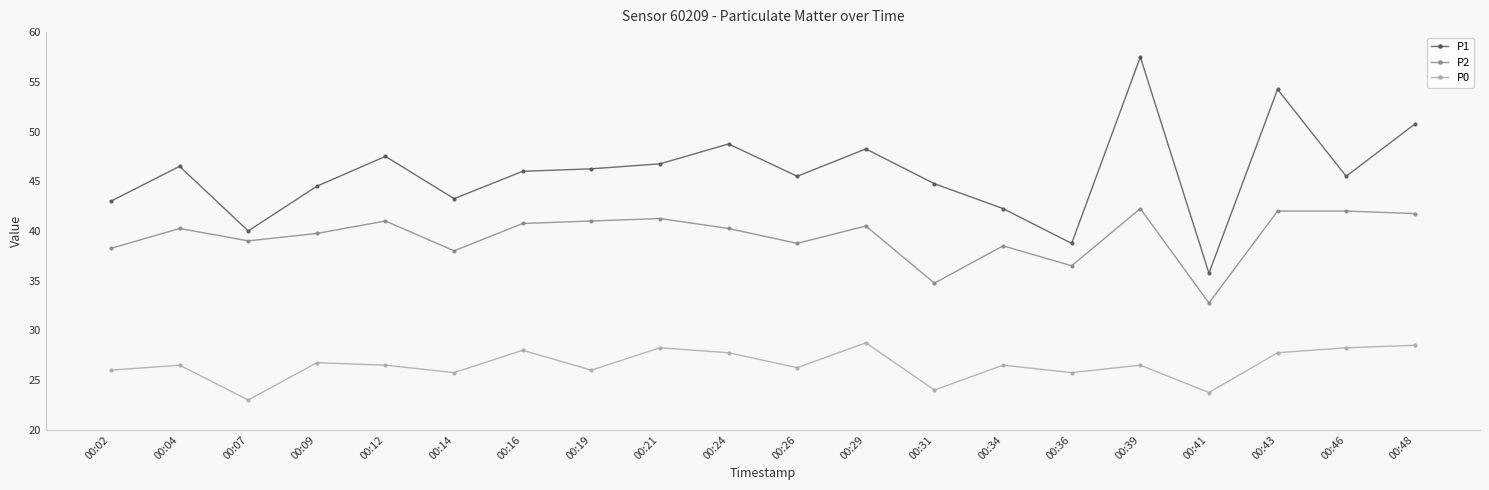

Is this an area chart (filled region under the line)?

No